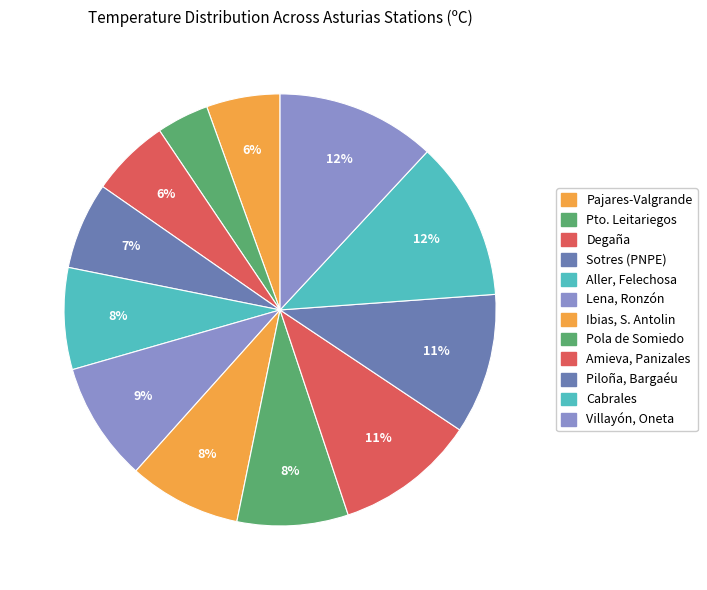

Does Pola de Somiedo represent more than half of the total?

No